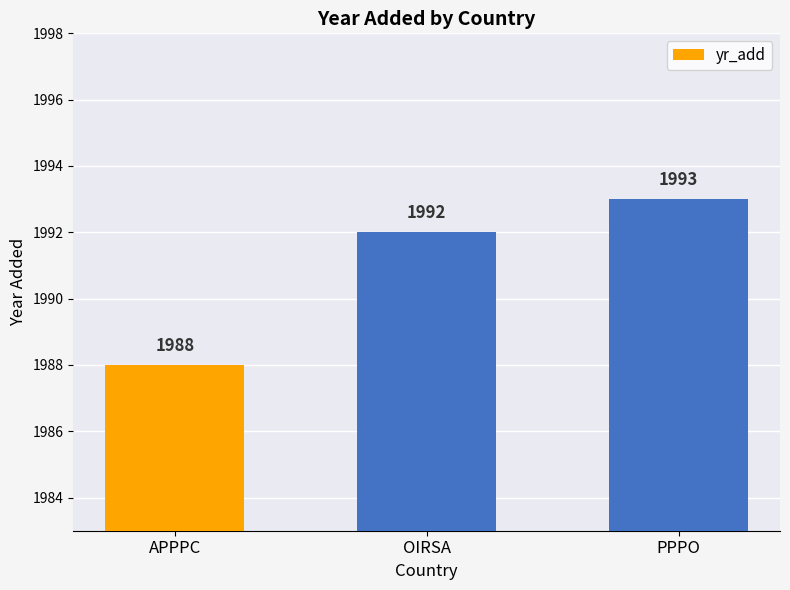

Which category has the lowest value across all series?

APPPC